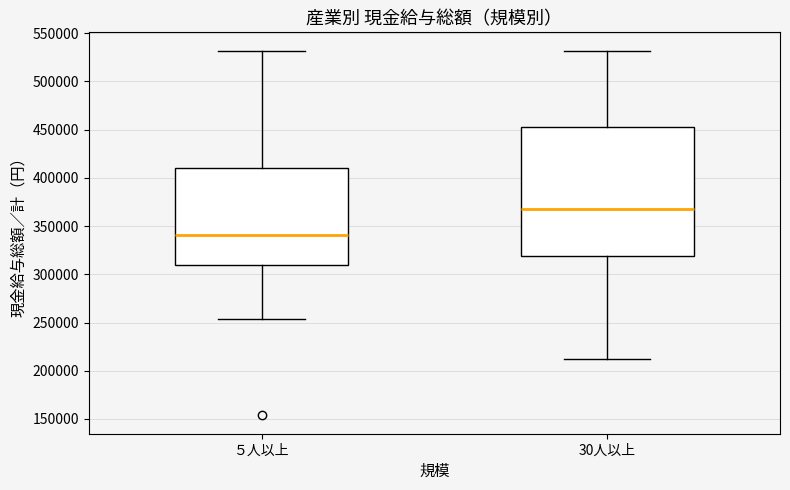

Which box has the lowest median line?

５人以上